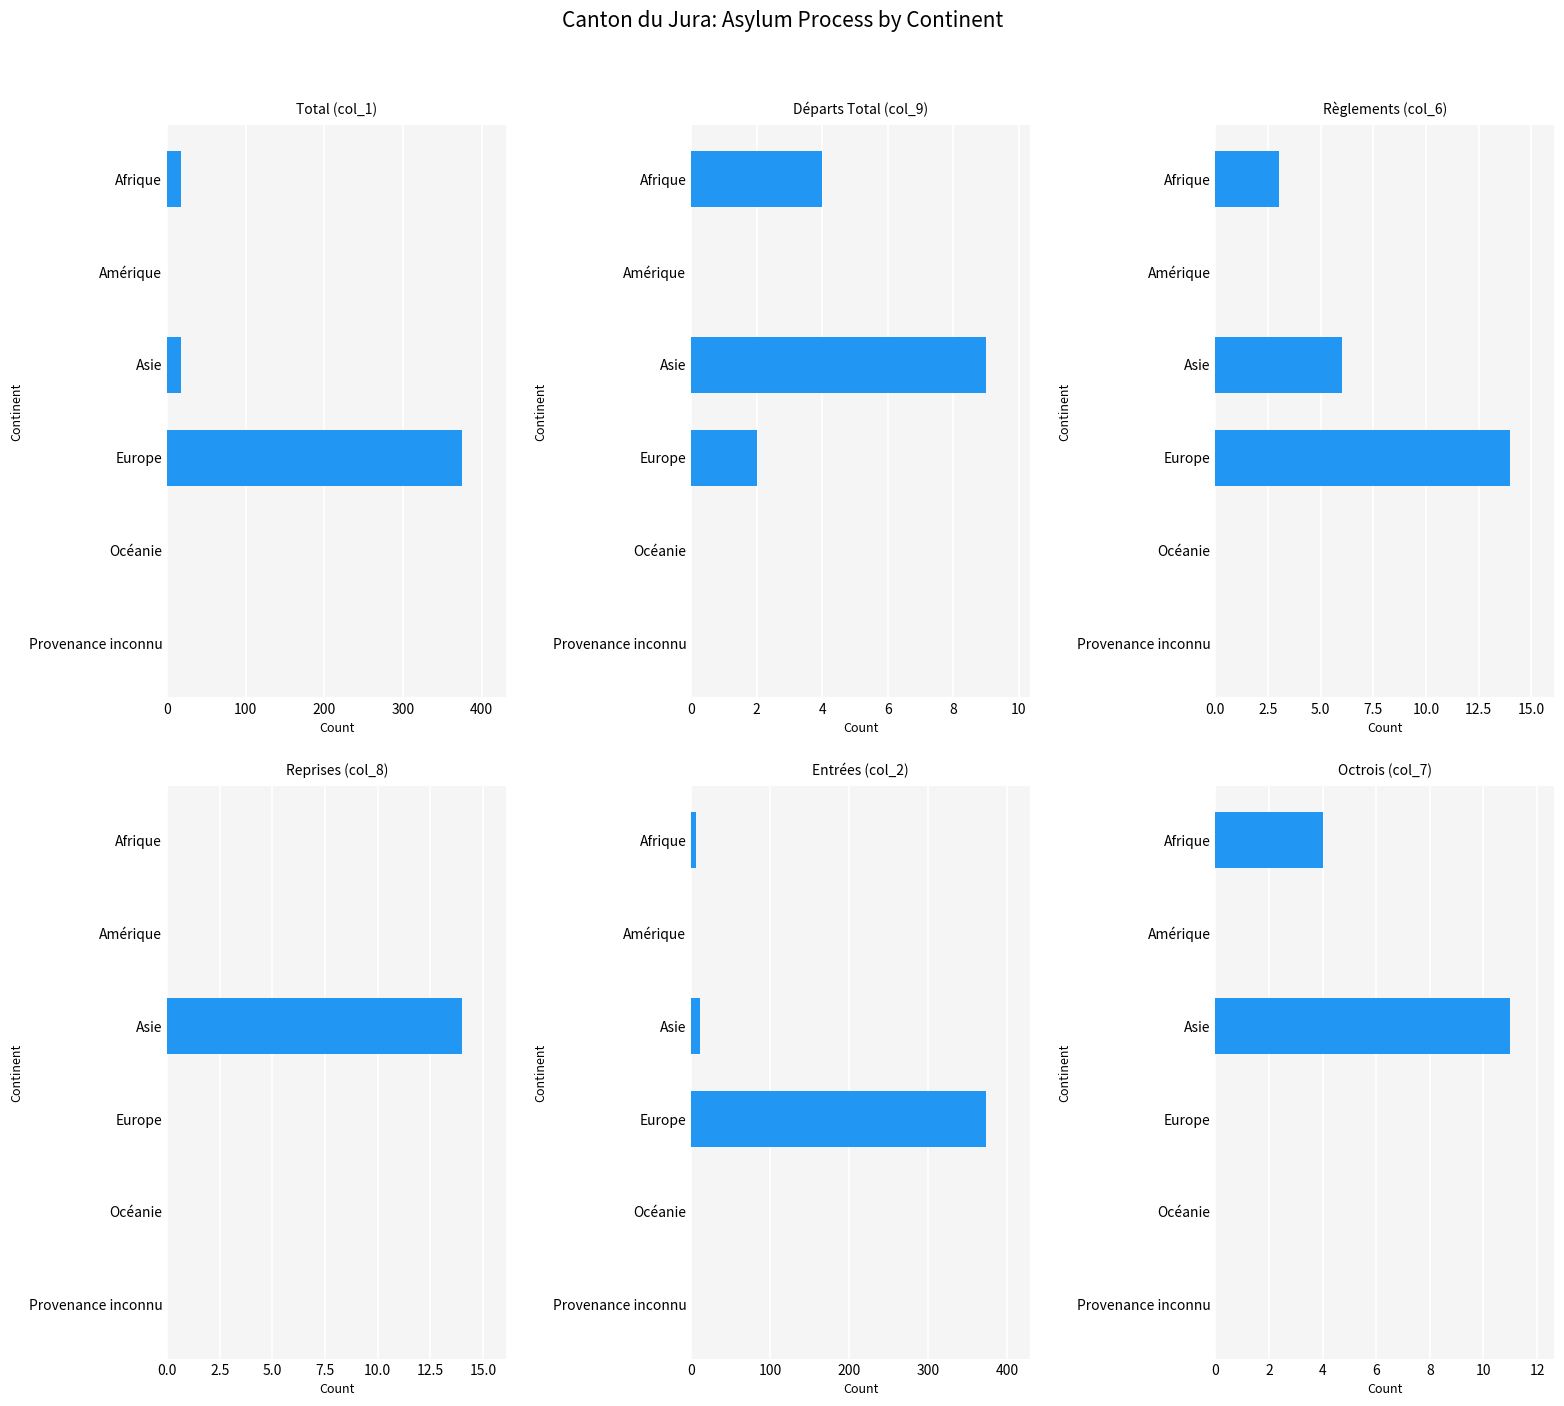

What is the value of the Octrois (col_7) bar at the 1st from the left?

4